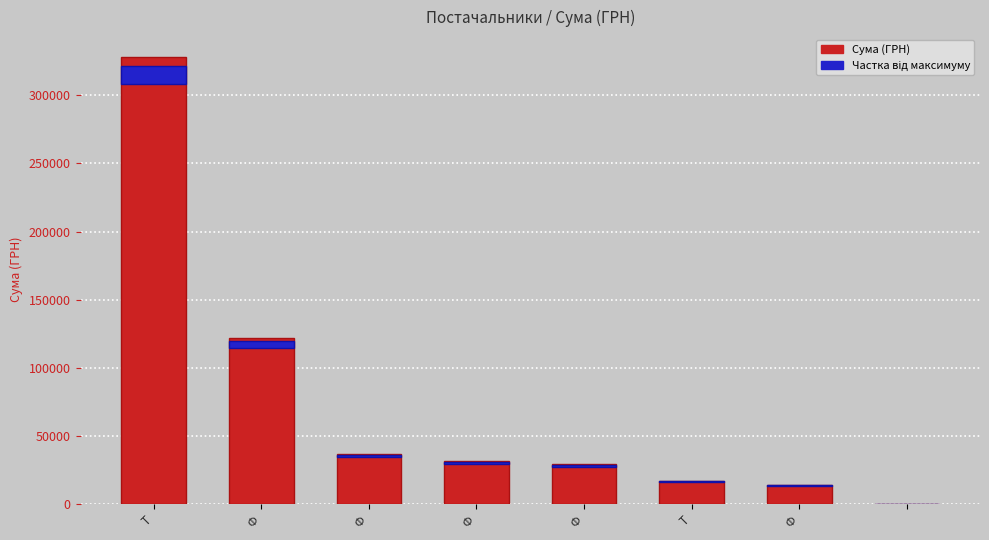

What is the difference between the second highest and minimum values?

122058.0